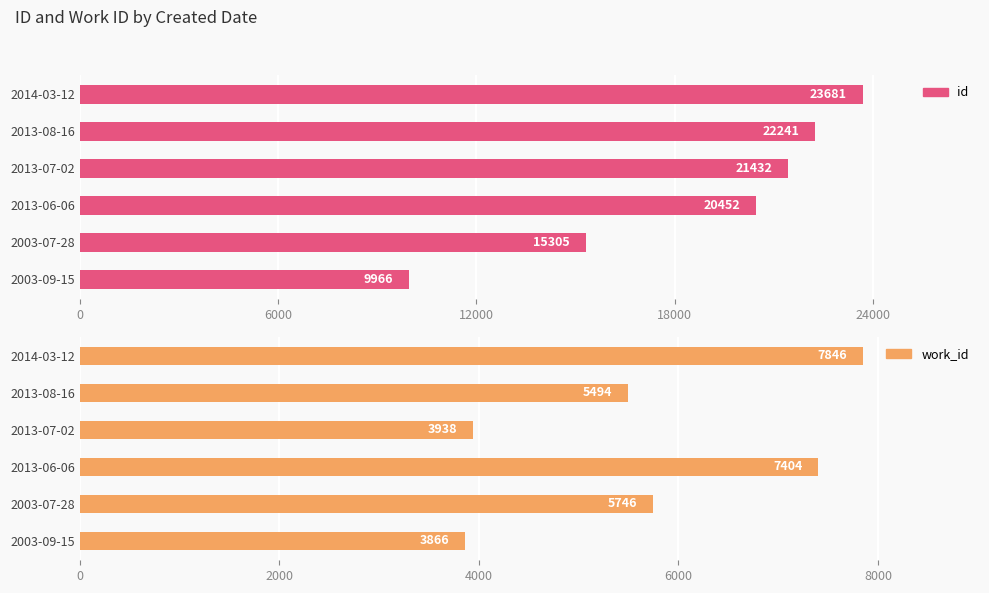

How many bars are there in each group?

2